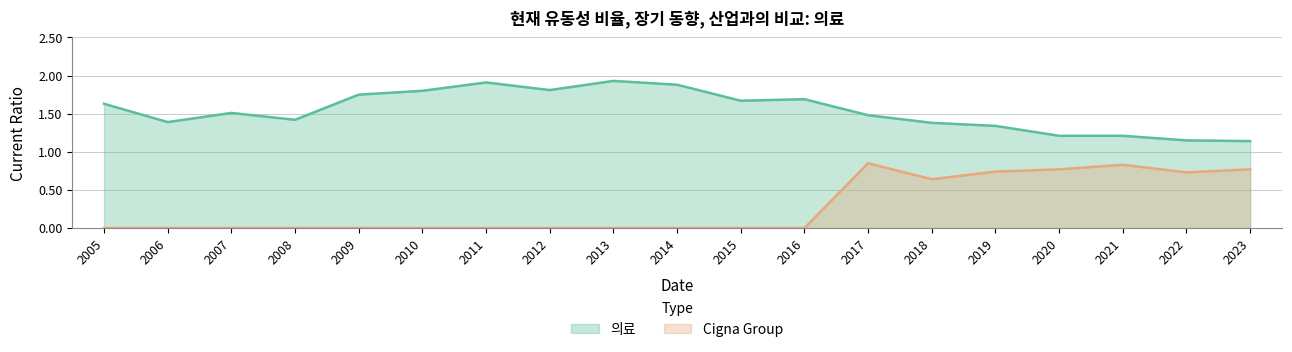

The 의료 series shows 1.4 at 2018. True or false?

True